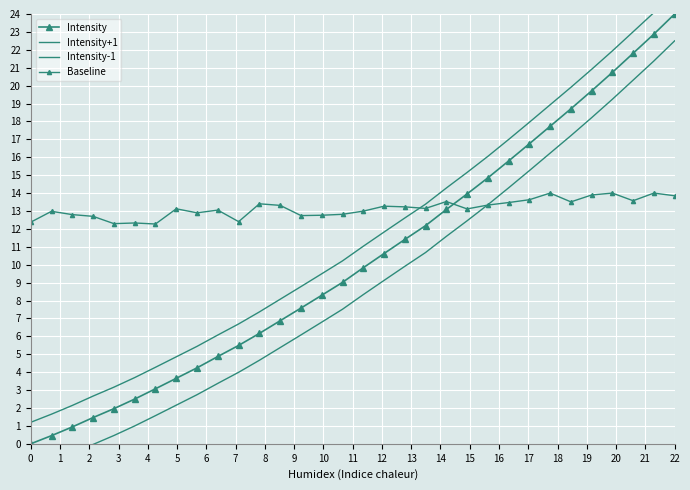

What is the sum of the Baseline values at 18 and 2?

26.0